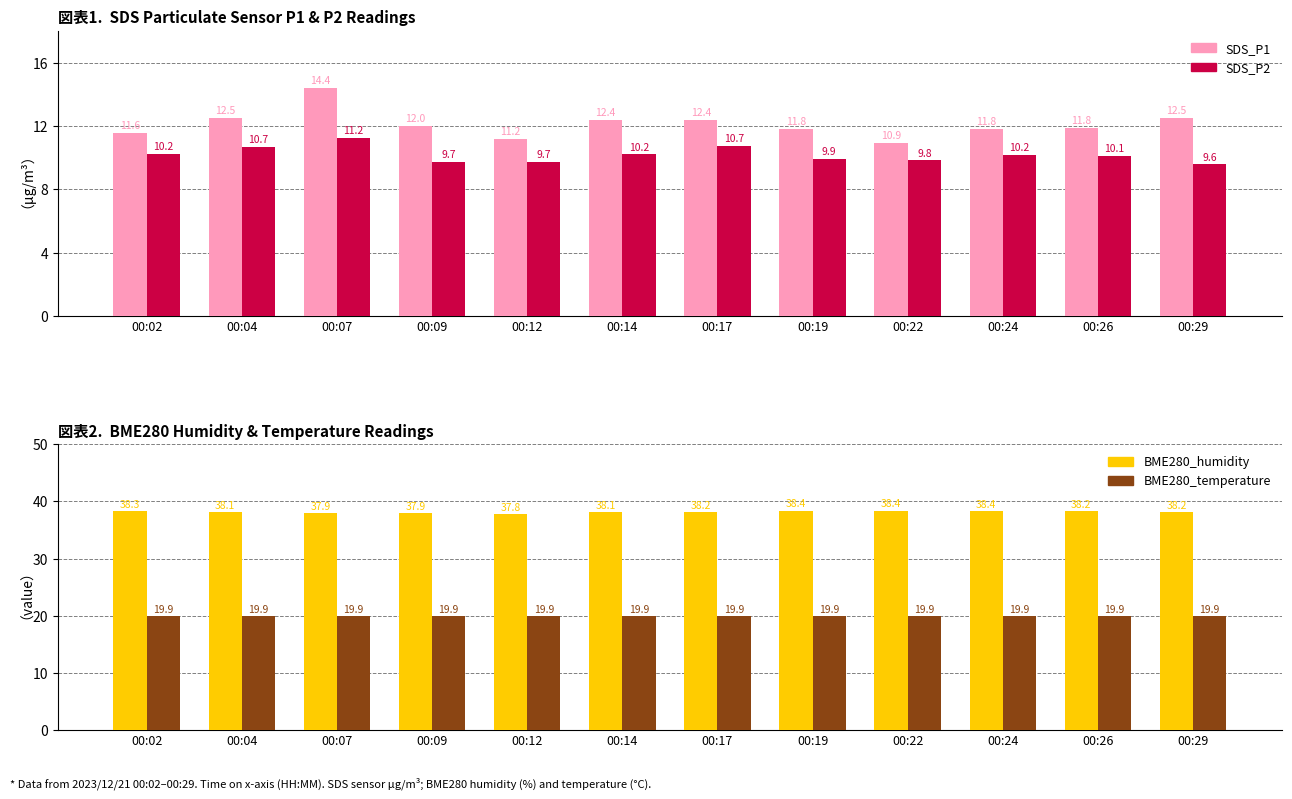

The SDS_P2 series shows 10.7 at 00:04. True or false?

True